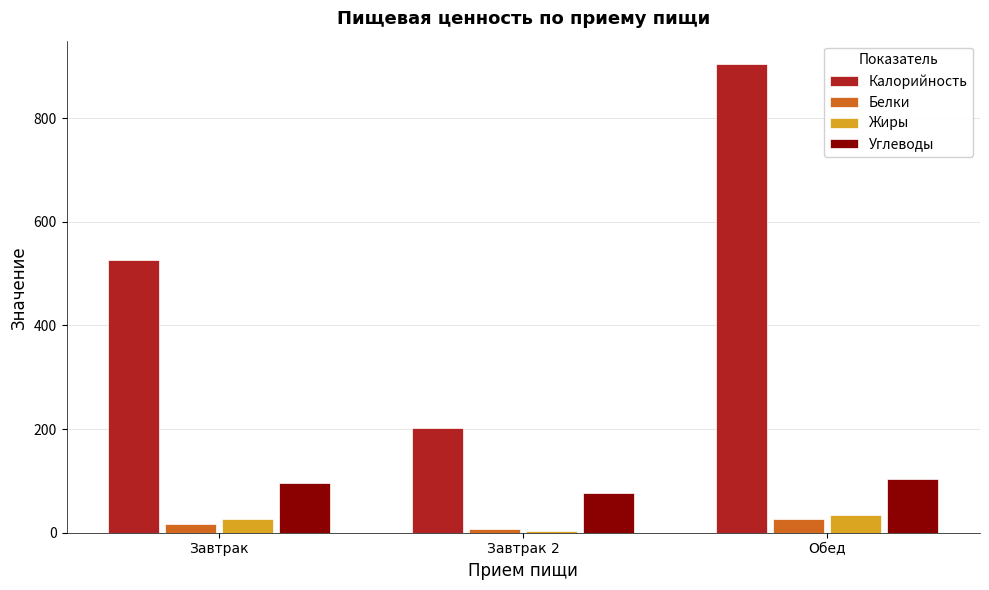

Does the chart contain stacked bars?

No